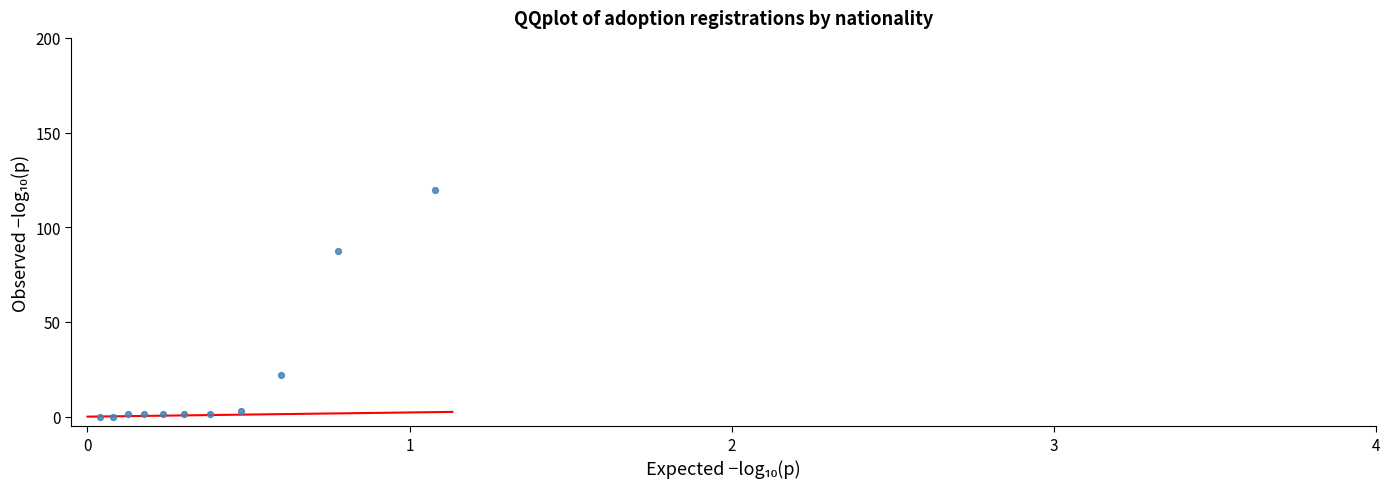

What is the average Y value?

21.7